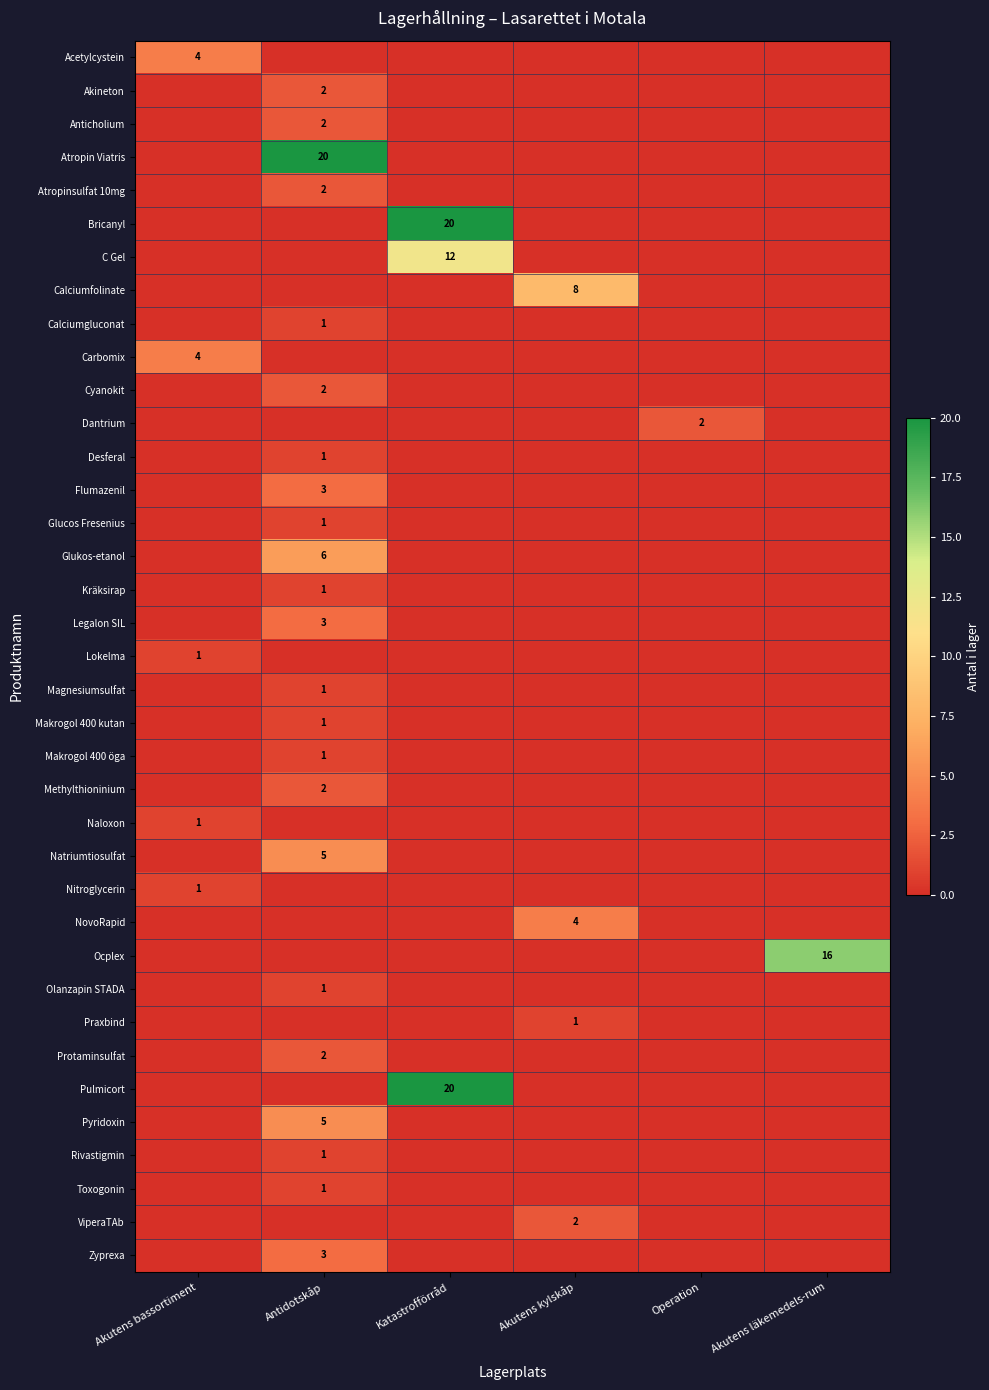

The value of ViperaTAb at Akutens kylskåp is 2. True or false?

True